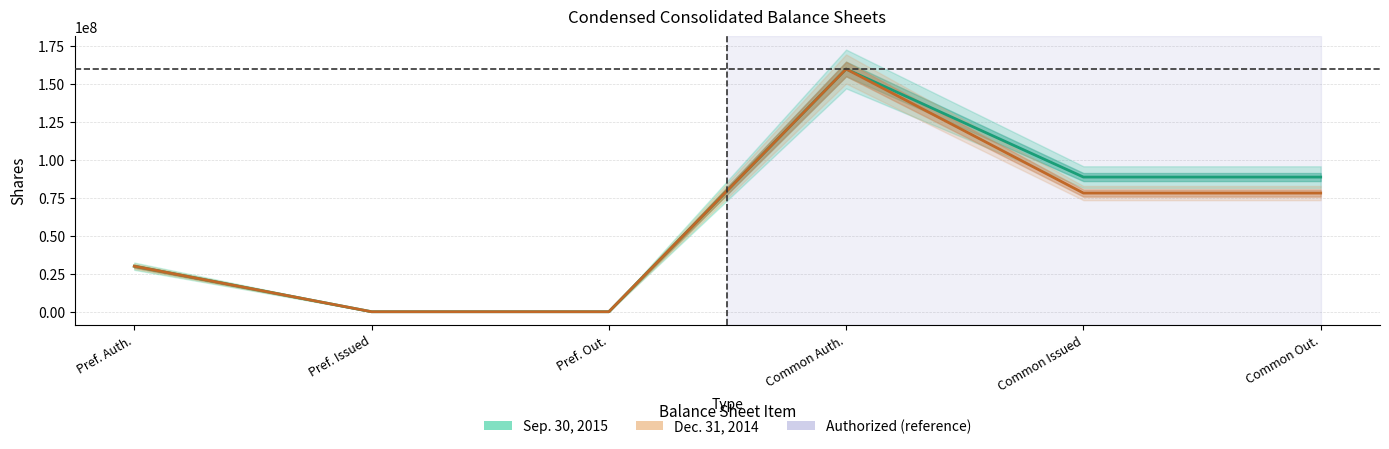

Is it true that Sep. 30, 2015 equals 40583115 at Common Out.?

False